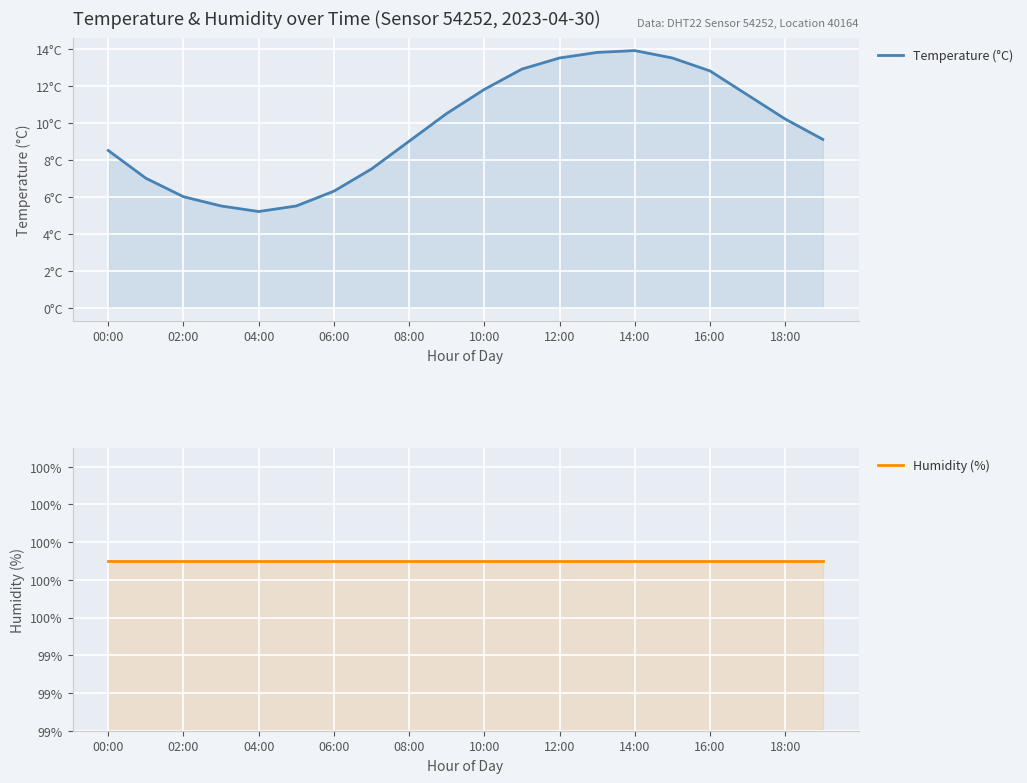

True or false: Humidity (%) and Temperature (°C) intersect in this chart.

False